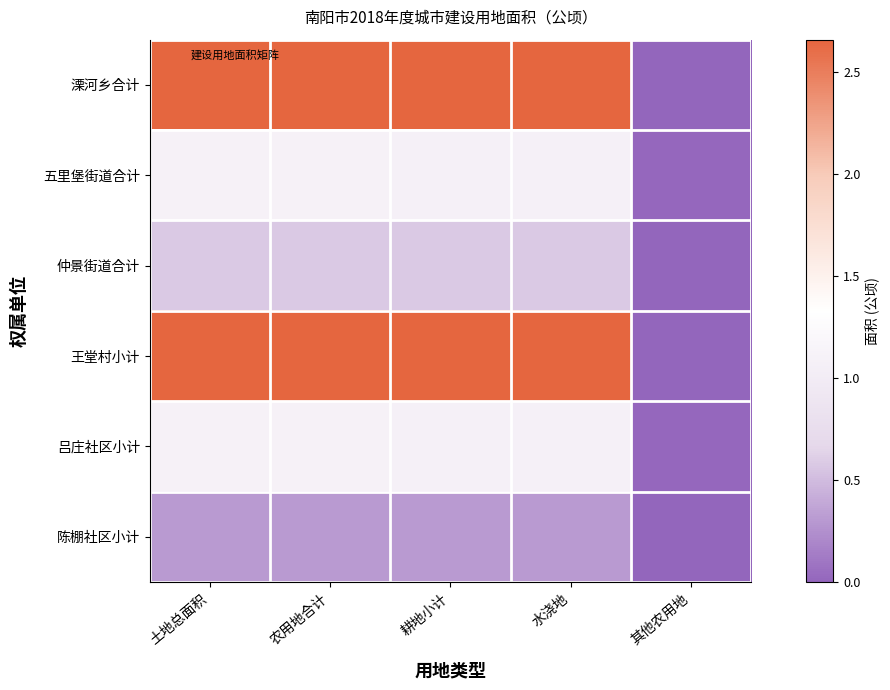

Which has a higher value, 其他农用地 or 水浇地?

水浇地